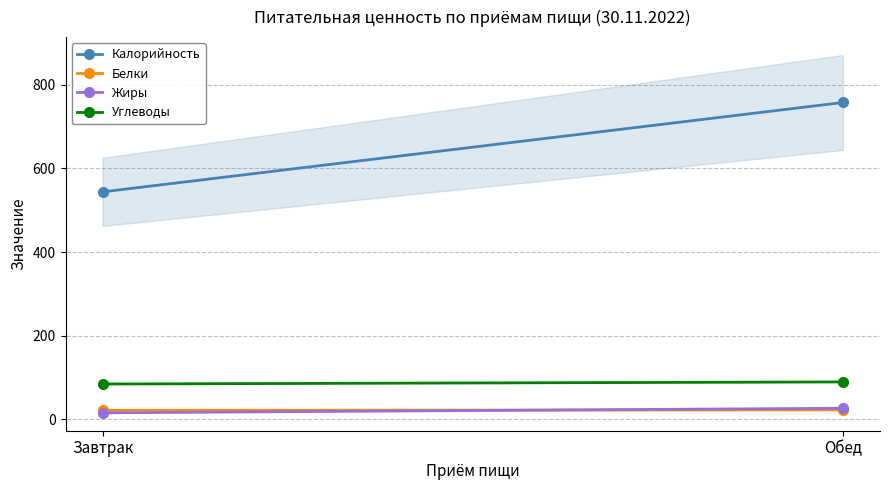

How many data points in Калорийность are less than 758?

1